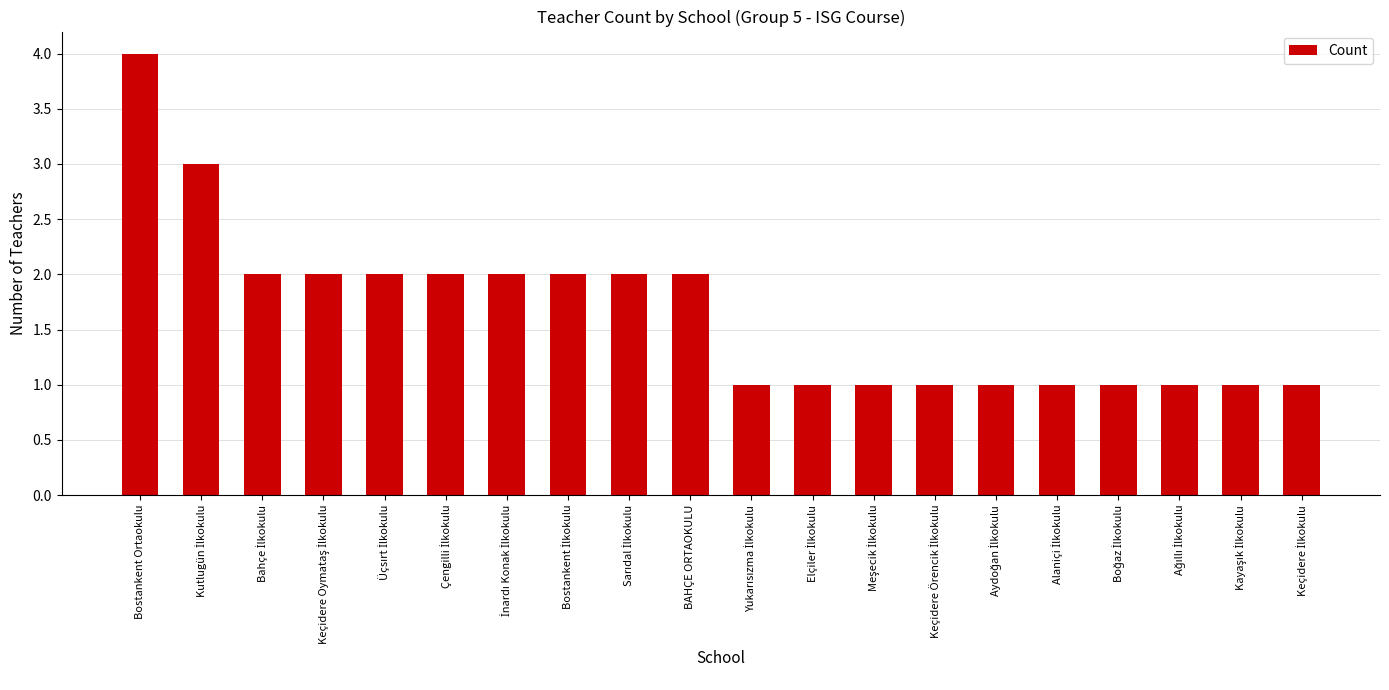

Reading left to right, what are all the values shown in this chart?

4	3	2	2	2	2	2	2	2	2	1	1	1	1	1	1	1	1	1	1